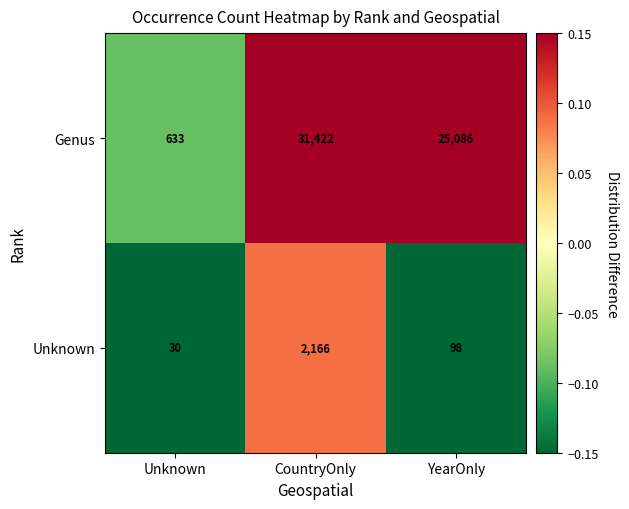

Where does the Unknown series first go above 98?

CountryOnly